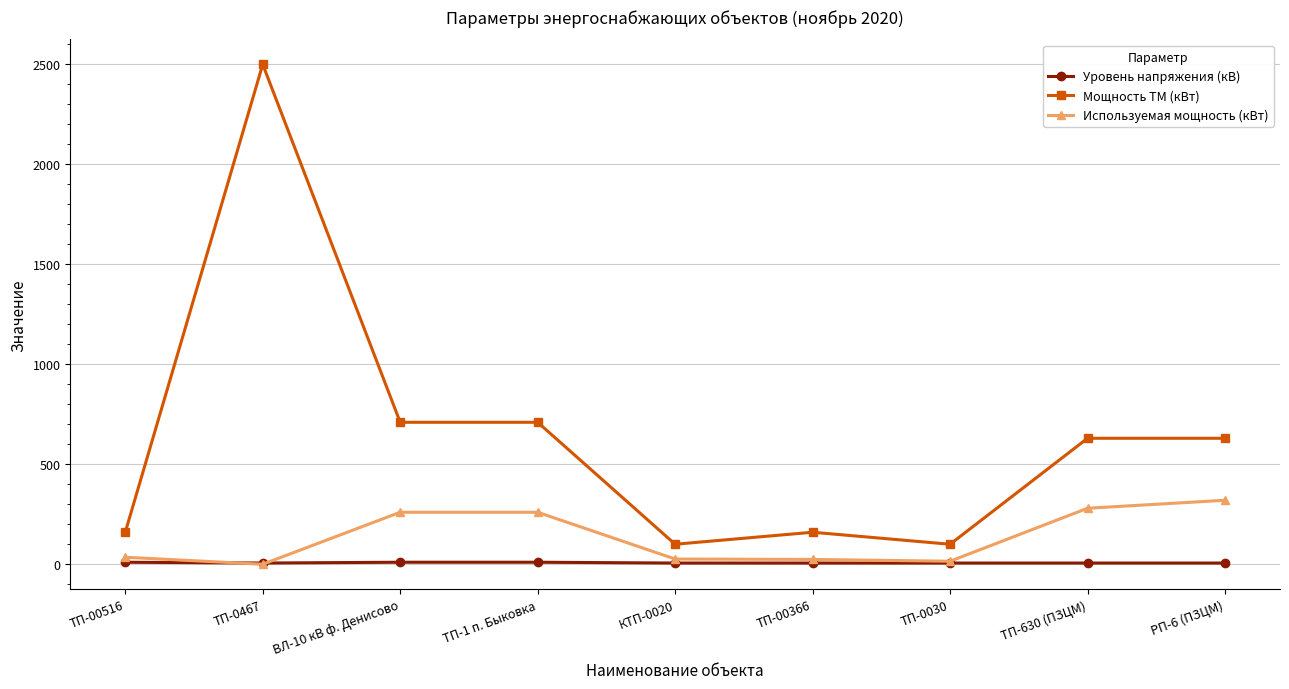

At which label does Мощность ТМ (кВт) first exceed 630?

ТП-0467